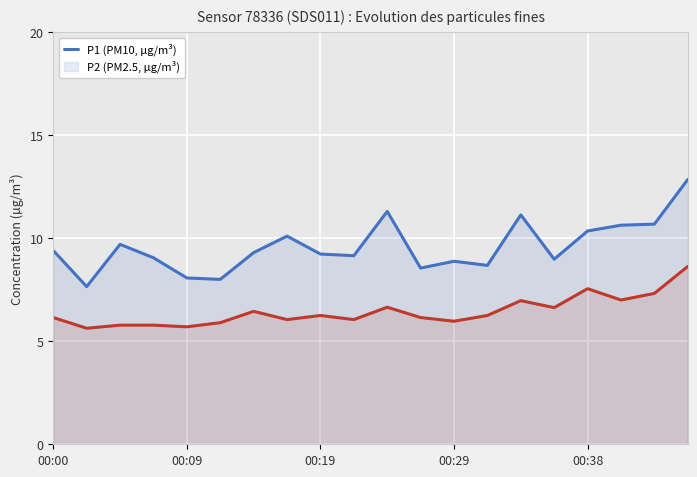

Reading right to left, extract all data points from this chart.

P1: 12.8	10.7	10.6	10.3	9.0	11.1	8.7	8.9	8.6	11.3	9.2	9.2	10.1	9.3	8.0	8.1	9.1	9.7	7.7	9.4
P2: 8.6	7.3	7.0	7.5	6.6	7.0	6.2	6.0	6.2	6.7	6.0	6.2	6.0	6.5	5.9	5.7	5.8	5.8	5.6	6.2